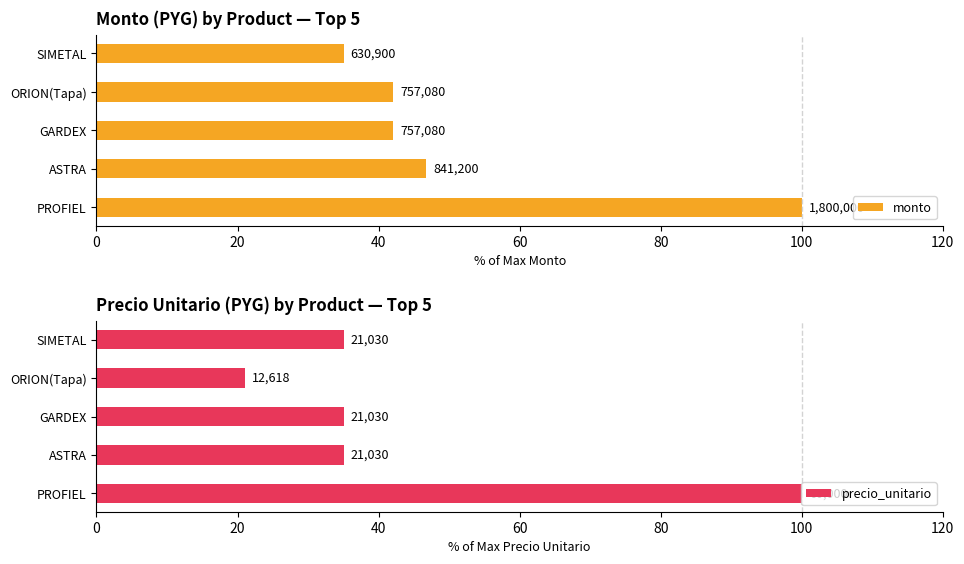

Reading left to right, extract all data points from this chart.

monto: 100.0	46.7	42.1	42.1	35.0
precio_unitario: 100.0	35.0	35.0	21.0	35.0